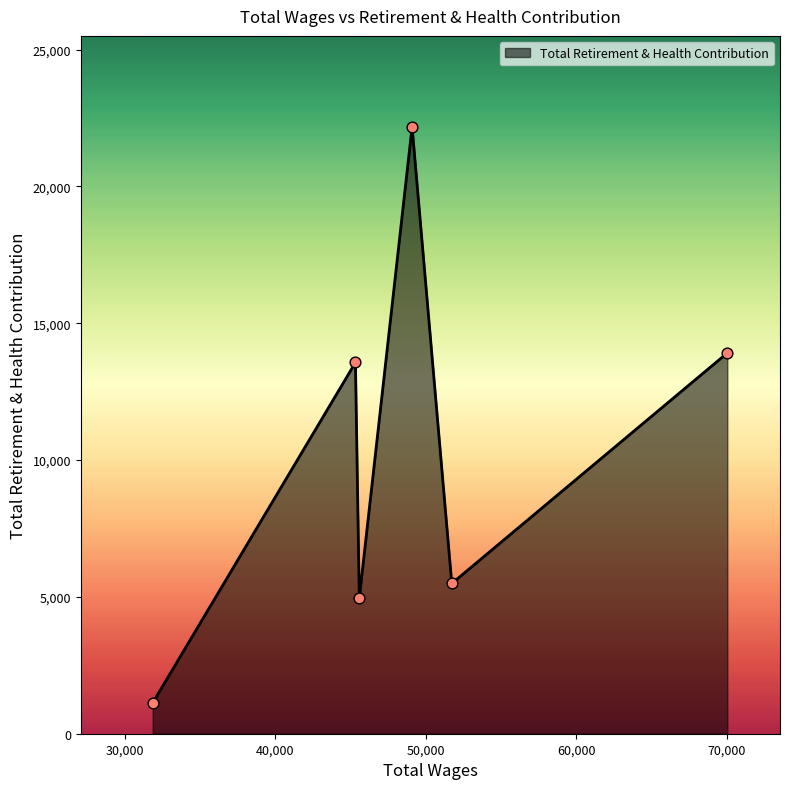

What is the difference between the maximum and minimum values?

21047